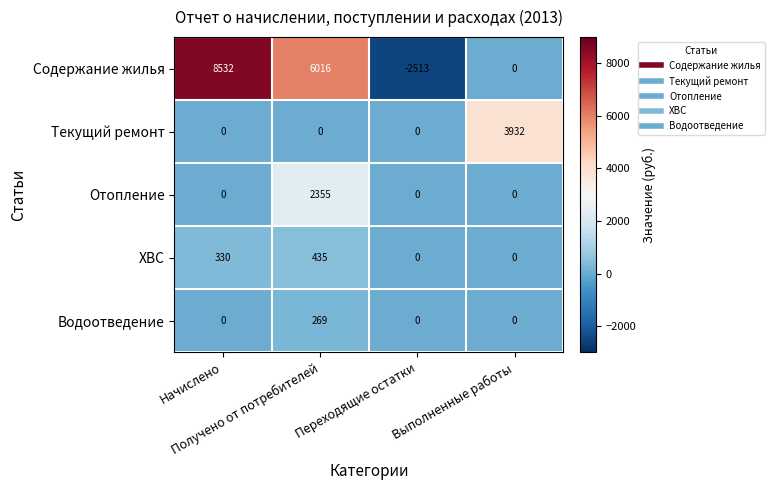

How many Содержание жилья values are between 0 and 8532?

3